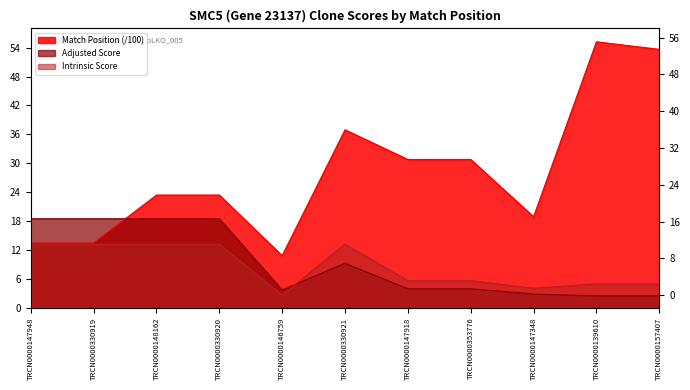

Where is the first local maximum for Adjusted Score?

TRCN0000330921